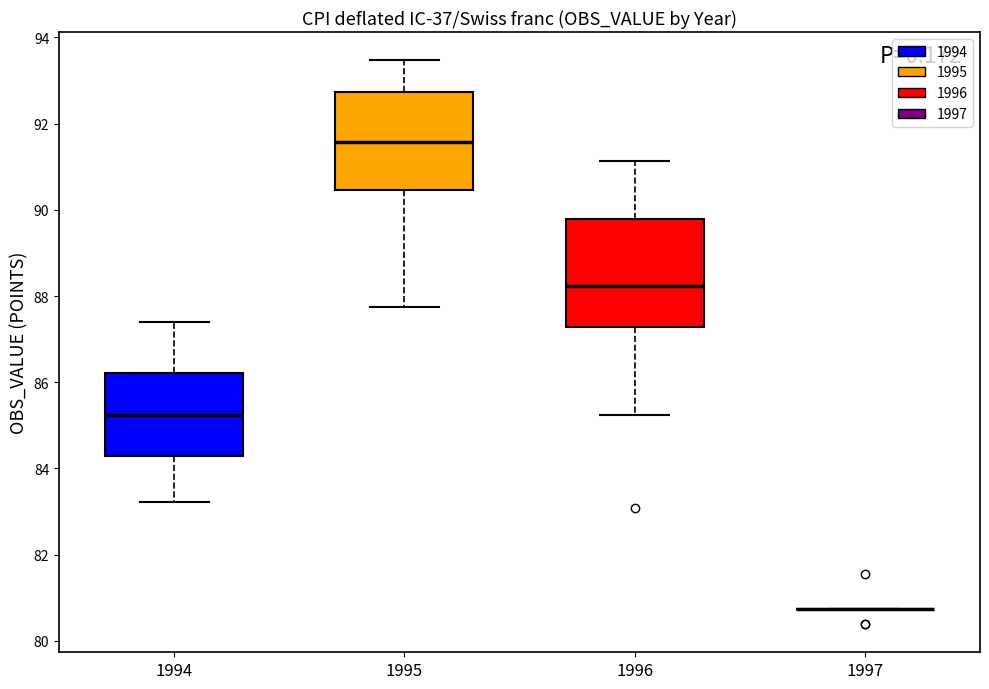

Reading left to right, transcribe this box plot: for each box, give where its median line is, the range the box spans, and where its two whiskers end, as read against the y-axis. The values are not printed on the chart, so give them approximately, as read against the axis.

1994: median 85.2, box 84.2 to 86.2, whiskers 83.2 to 87.4
1995: median 91.6, box 90.4 to 92.8, whiskers 87.8 to 93.4
1996: median 88.2, box 87.2 to 89.8, whiskers 85.2 to 91.2
1997: box collapsed to a line at 80.8, whiskers 80.8 to 80.8